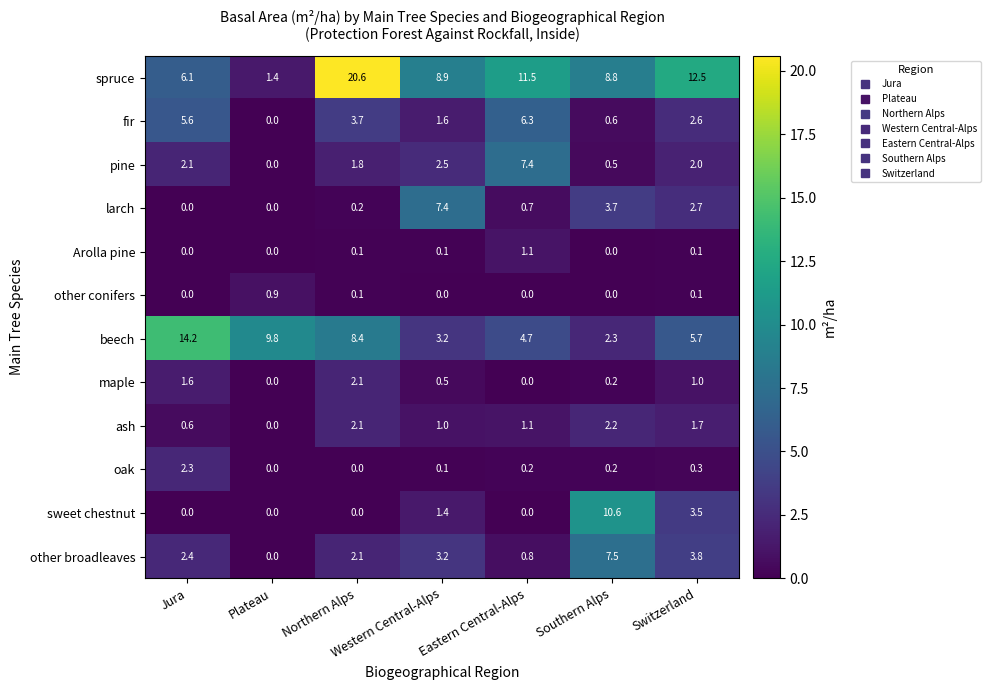

The fir series shows 0.6 at Southern Alps. True or false?

True